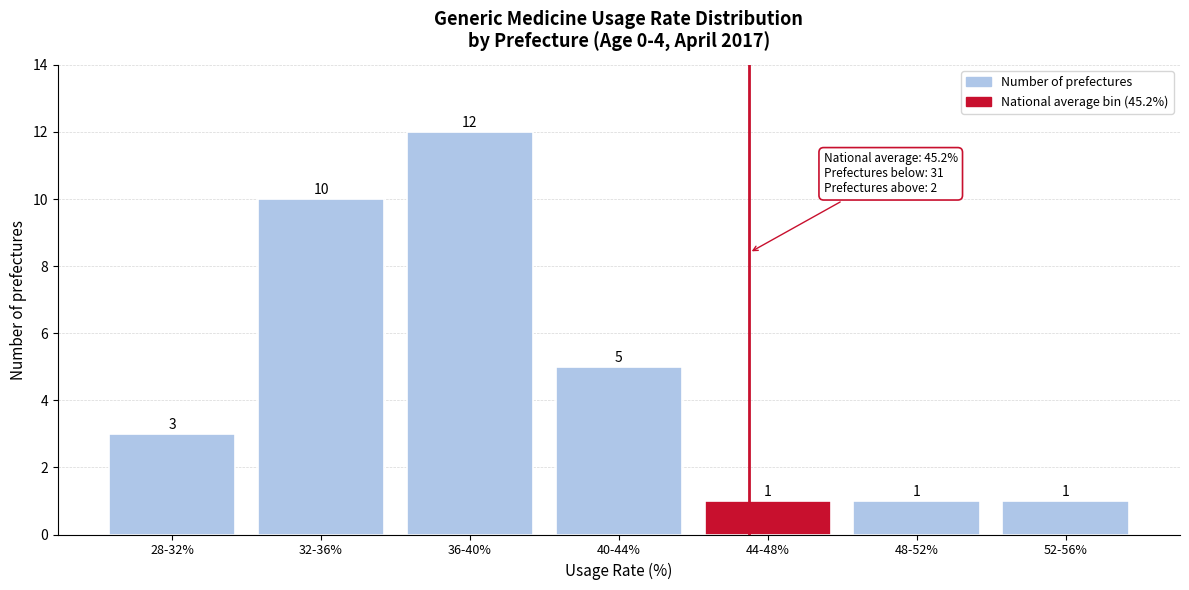

Reading right to left, what are all the values shown in this chart?

1	1	1	5	12	10	3